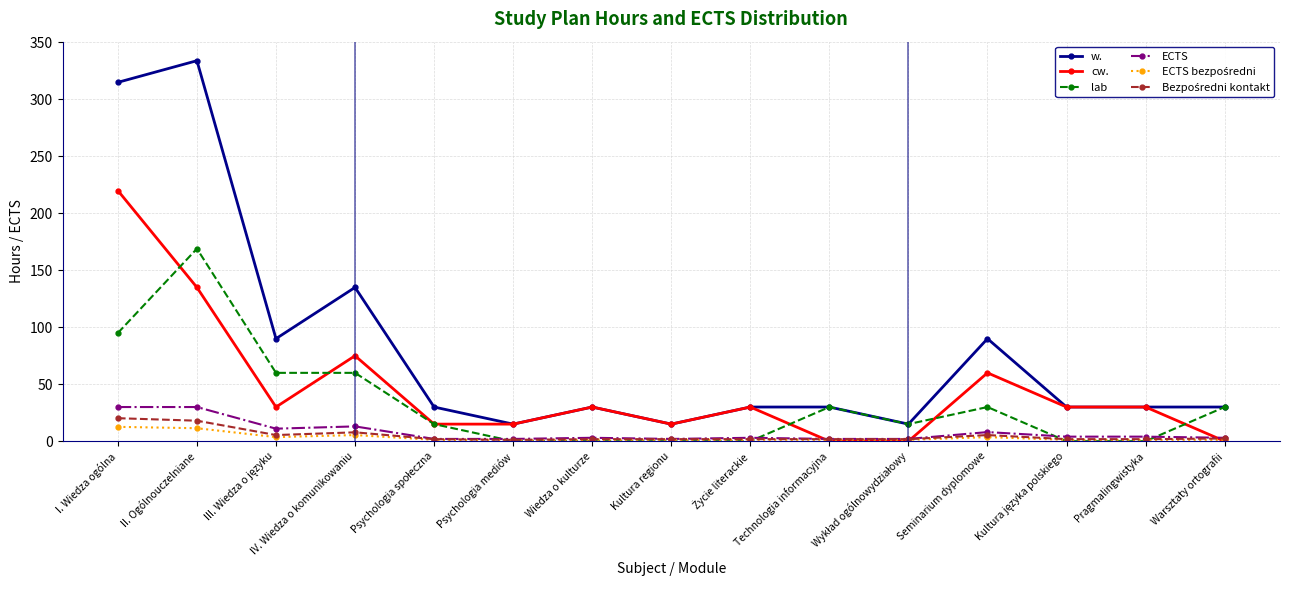

How many lines are shown in the chart?

6